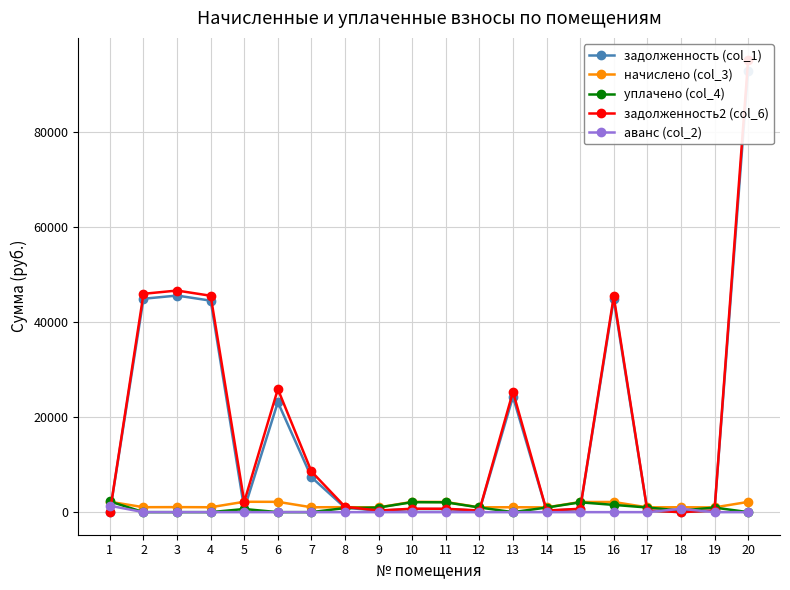

At which label is задолженность2 (col_6) closest to 47566?

3